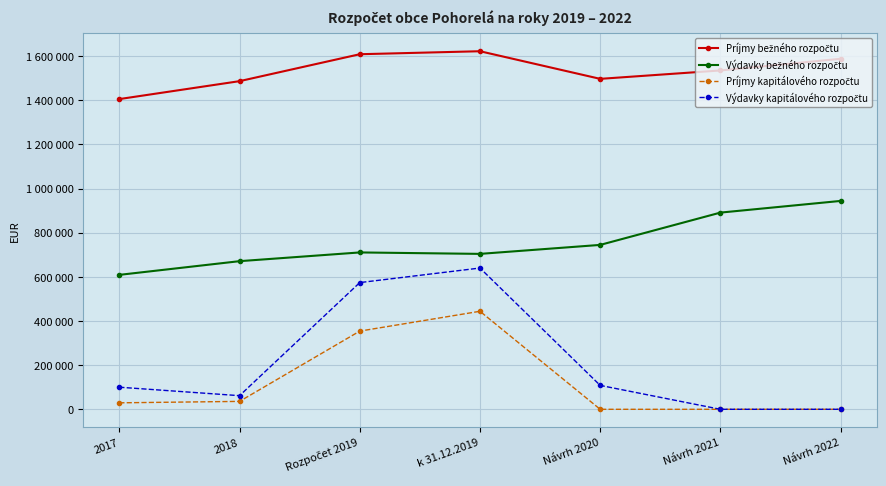

At which label does Výdavky bežného rozpočtu first exceed 710636?

Návrh 2020